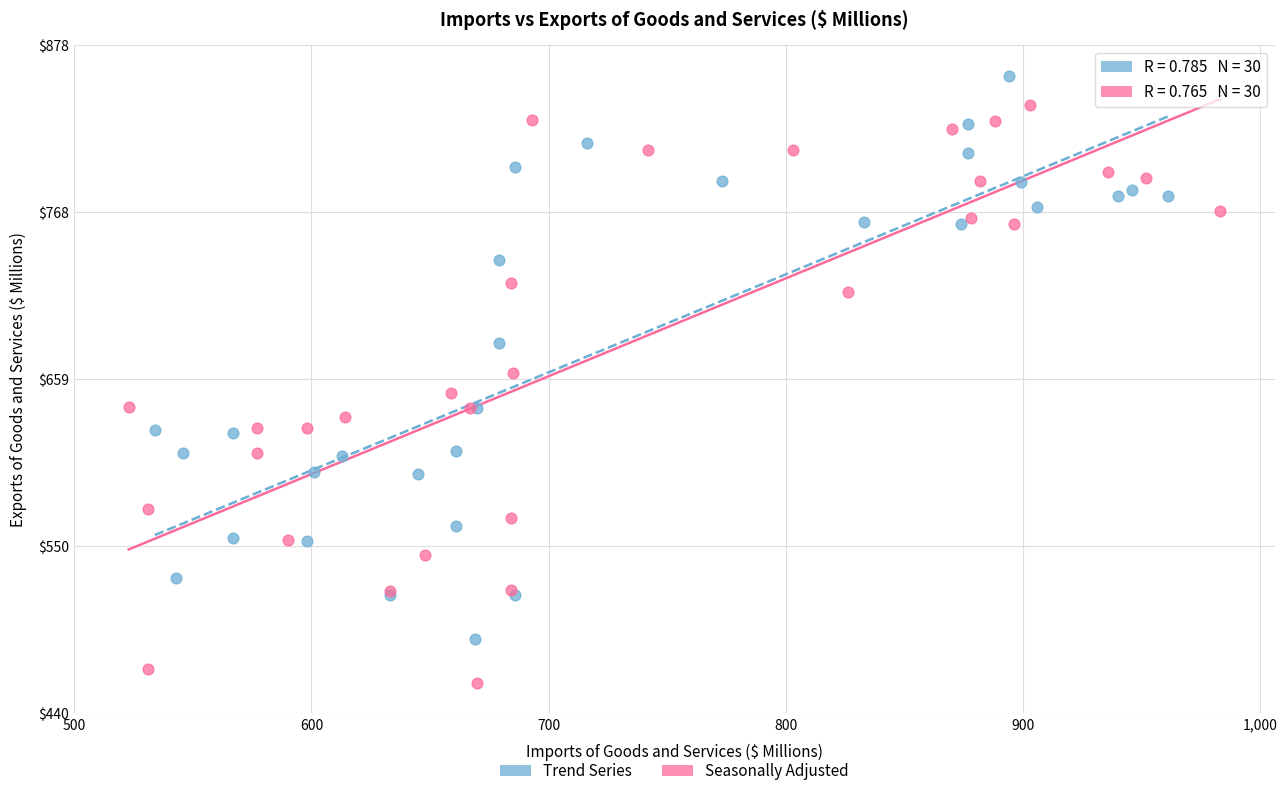

Which series has the widest spread of Y values?

Seasonally Adjusted